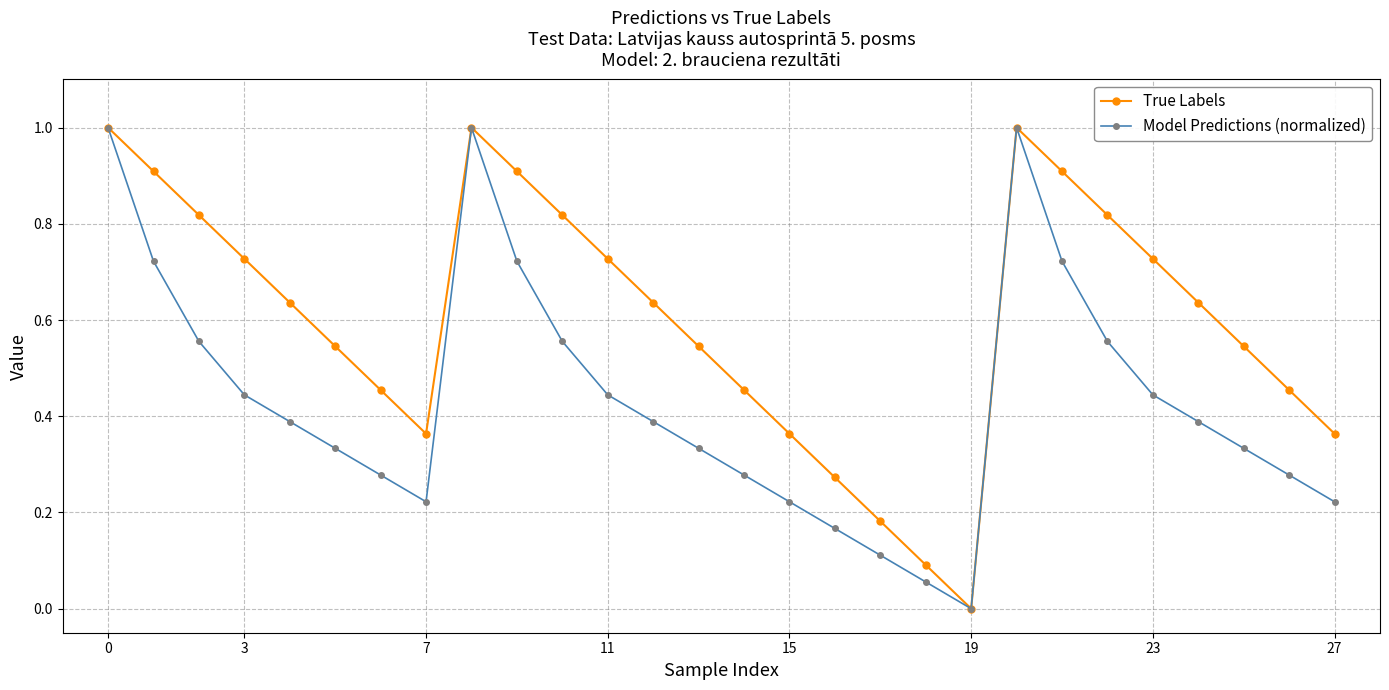

List the series in order of their overall mean, highest first.

True Labels, Model Predictions (normalized)